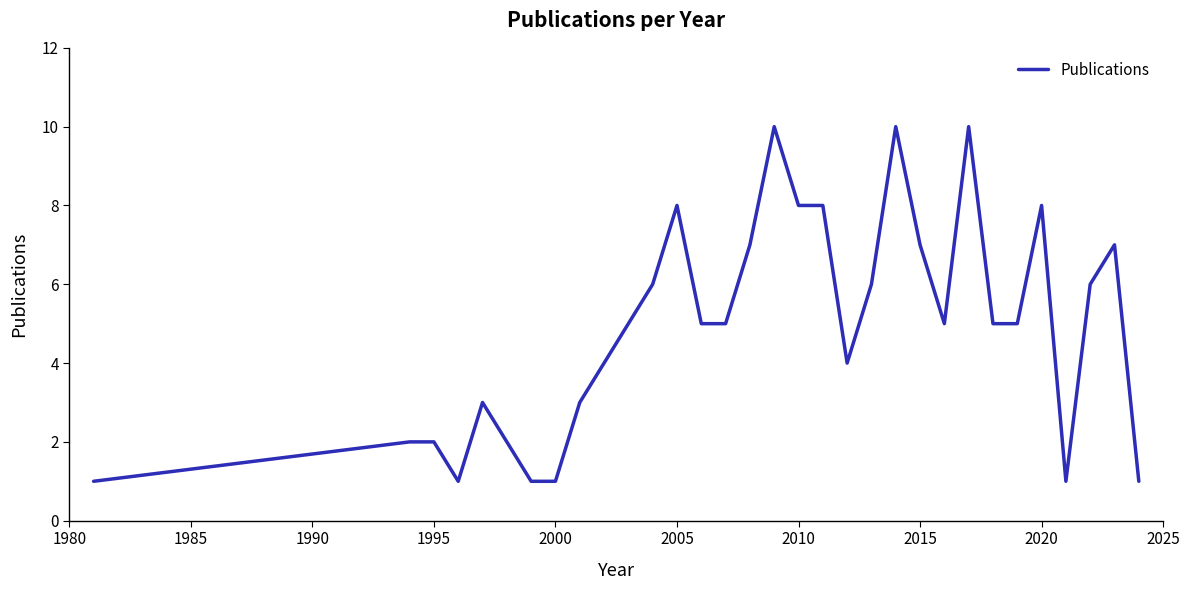

Does the chart have visible grid lines?

No